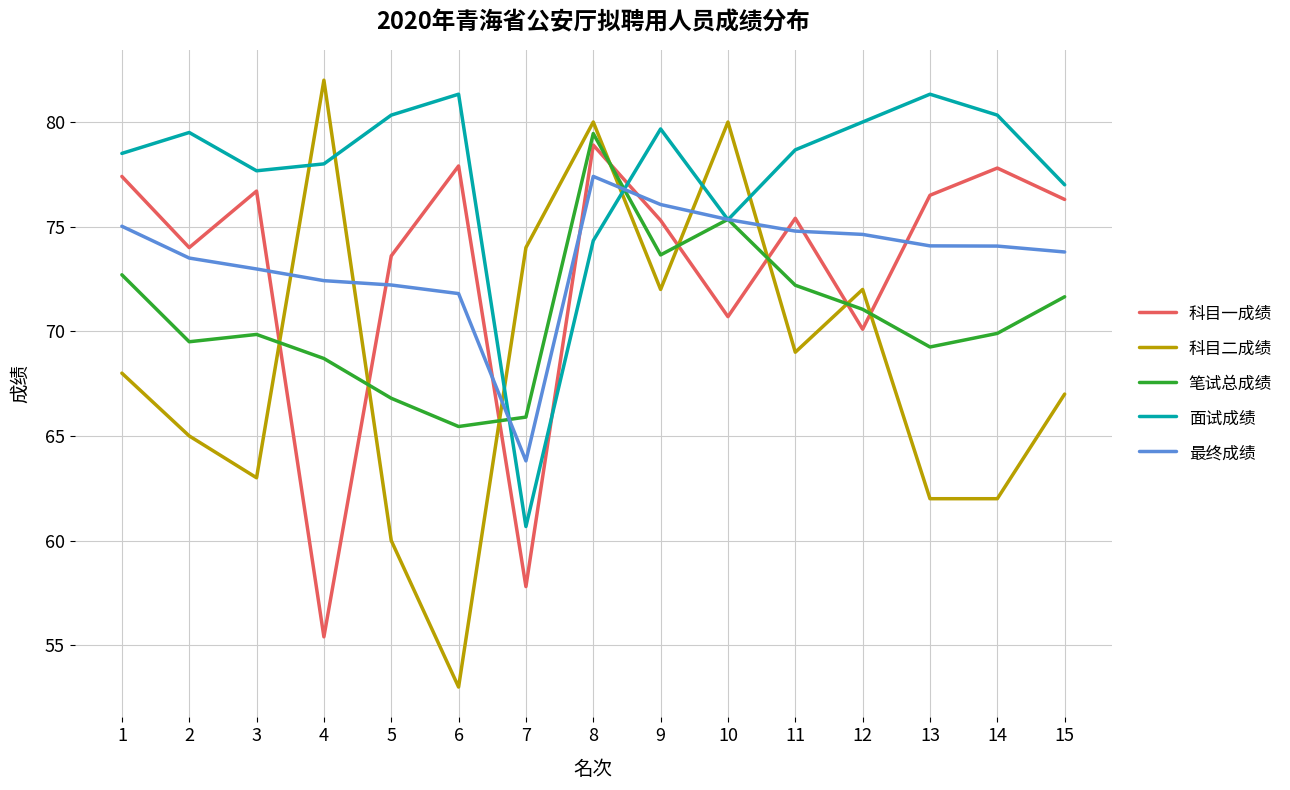

In 笔试总成绩, how many points are higher than both neighbors (excluding endpoints)?

3